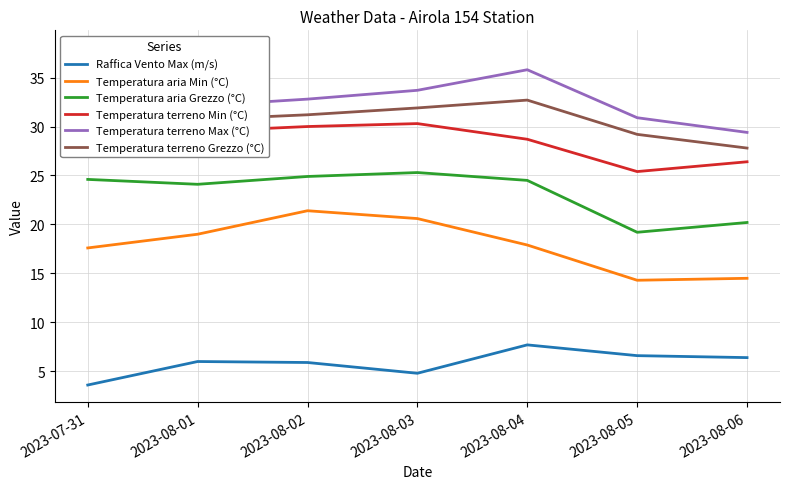

Rank the categories by Temperatura terreno Grezzo (°C) value from lowest to highest.

2023-08-06, 2023-08-05, 2023-08-01, 2023-08-02, 2023-08-03, 2023-08-04, 2023-07-31